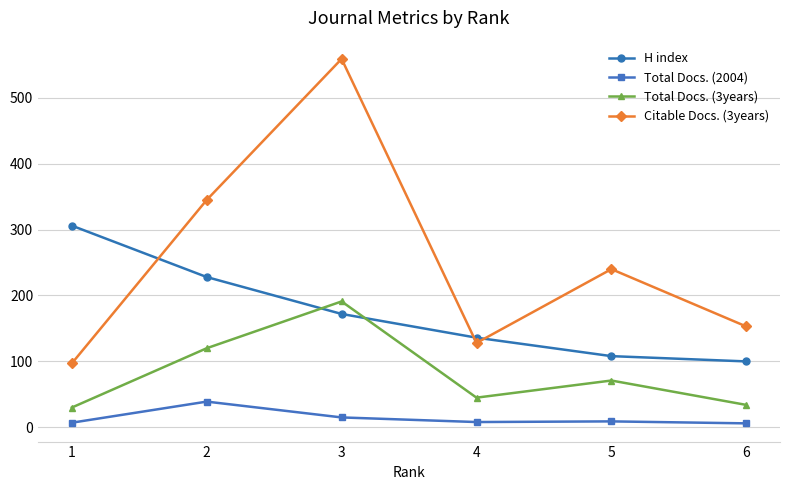

What is the difference between the maximum and second lowest values in the H index series?

198